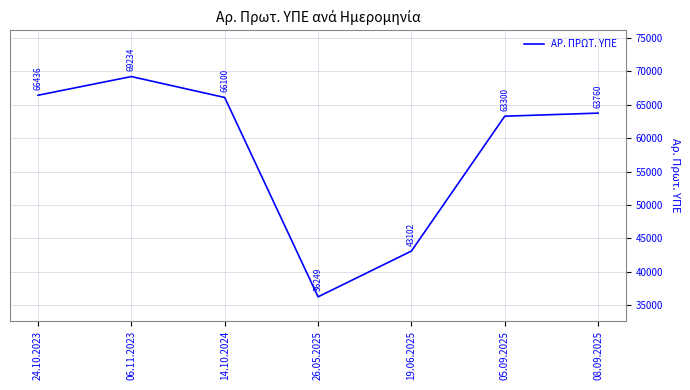

What position from the left is 24.10.2023?

1